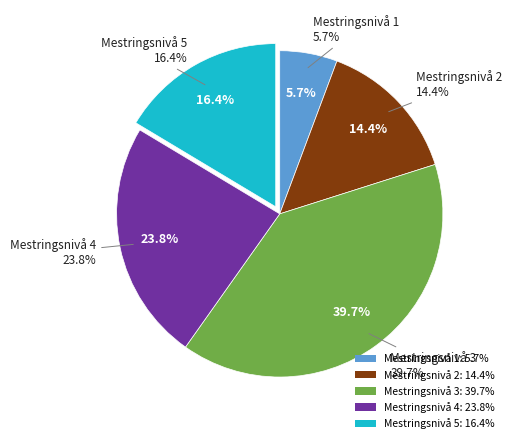

Count the number of slices in the pie.

5